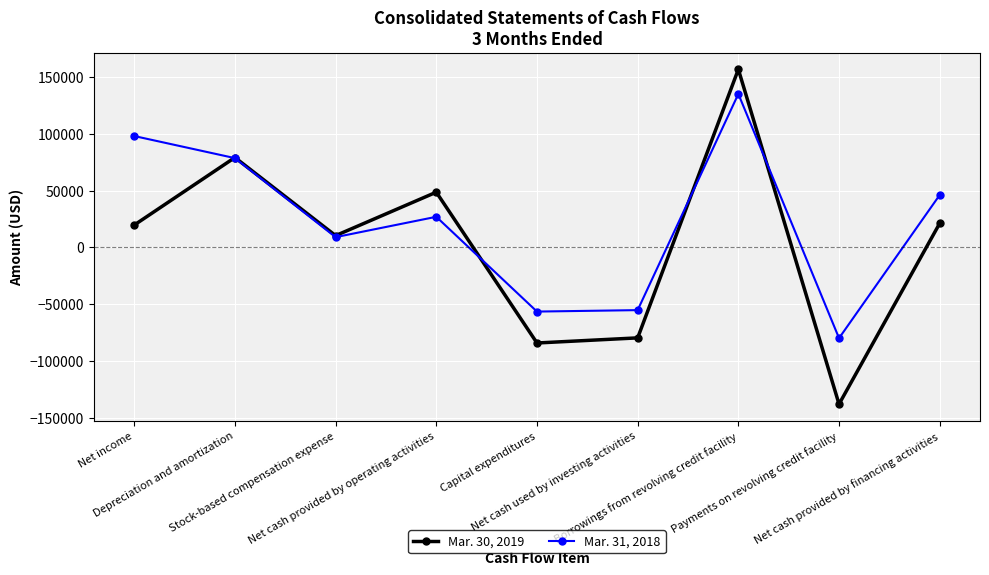

List the series in order of their peak value, highest first.

Mar. 30, 2019, Mar. 31, 2018